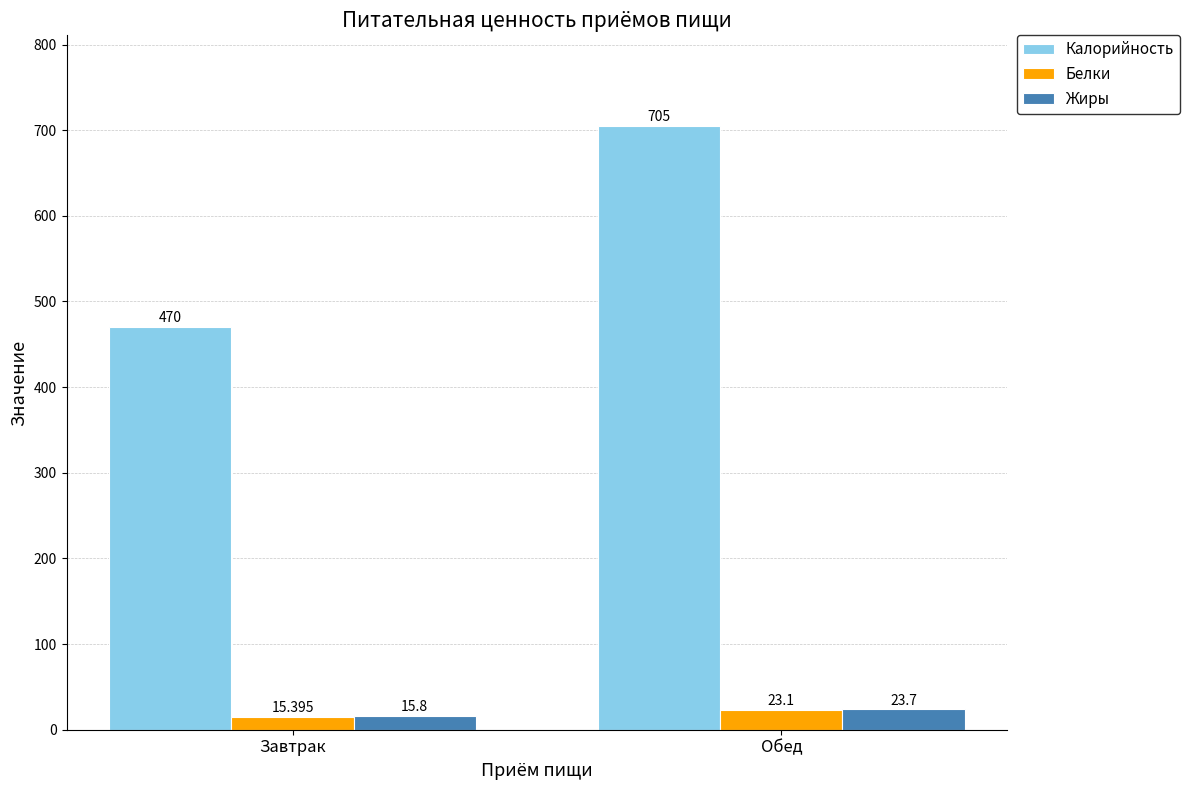

Which category has the lowest value across all series?

Завтрак